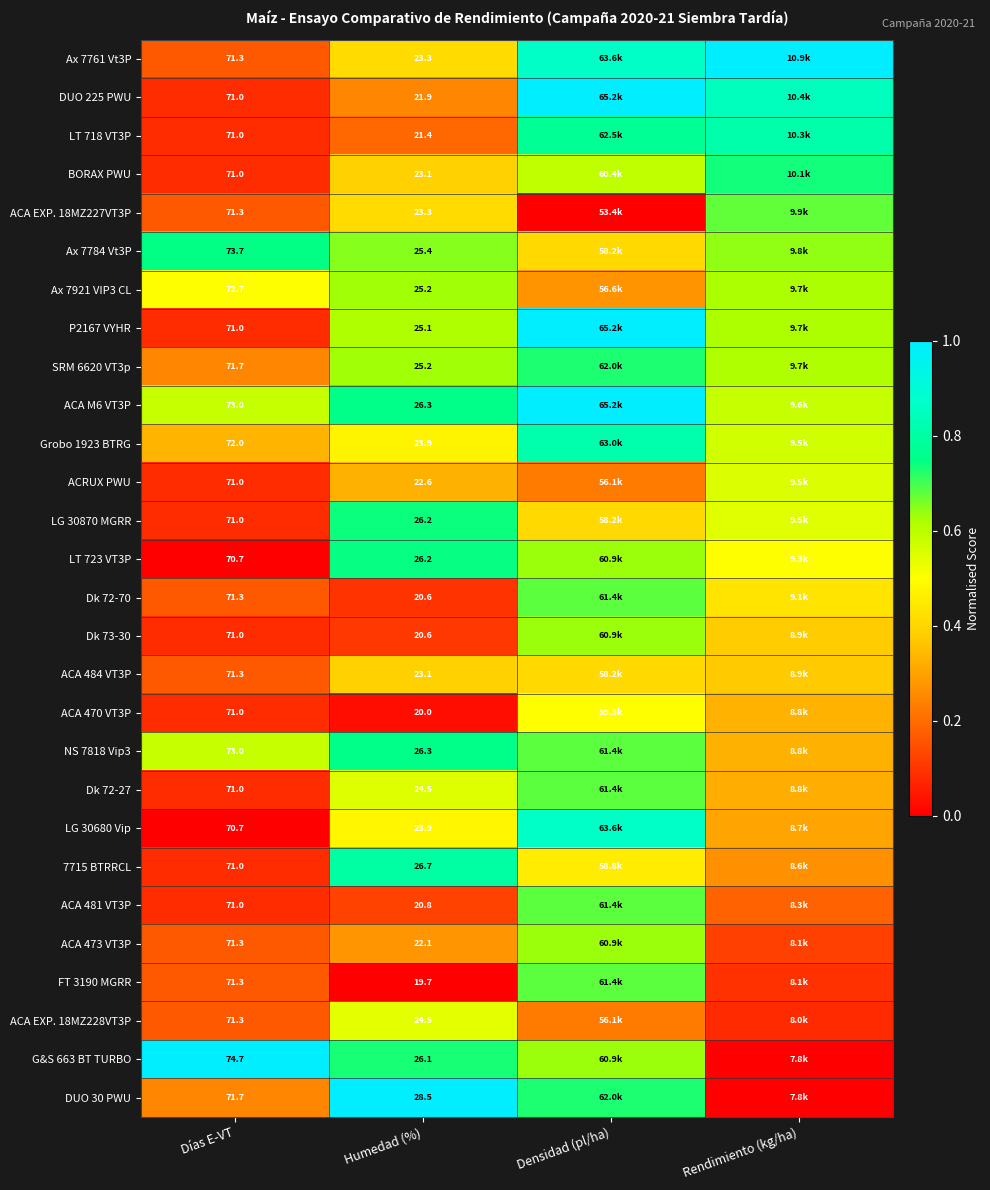

The value of SRM 6620 VT3p at Humedad (%) is 0.6. True or false?

True